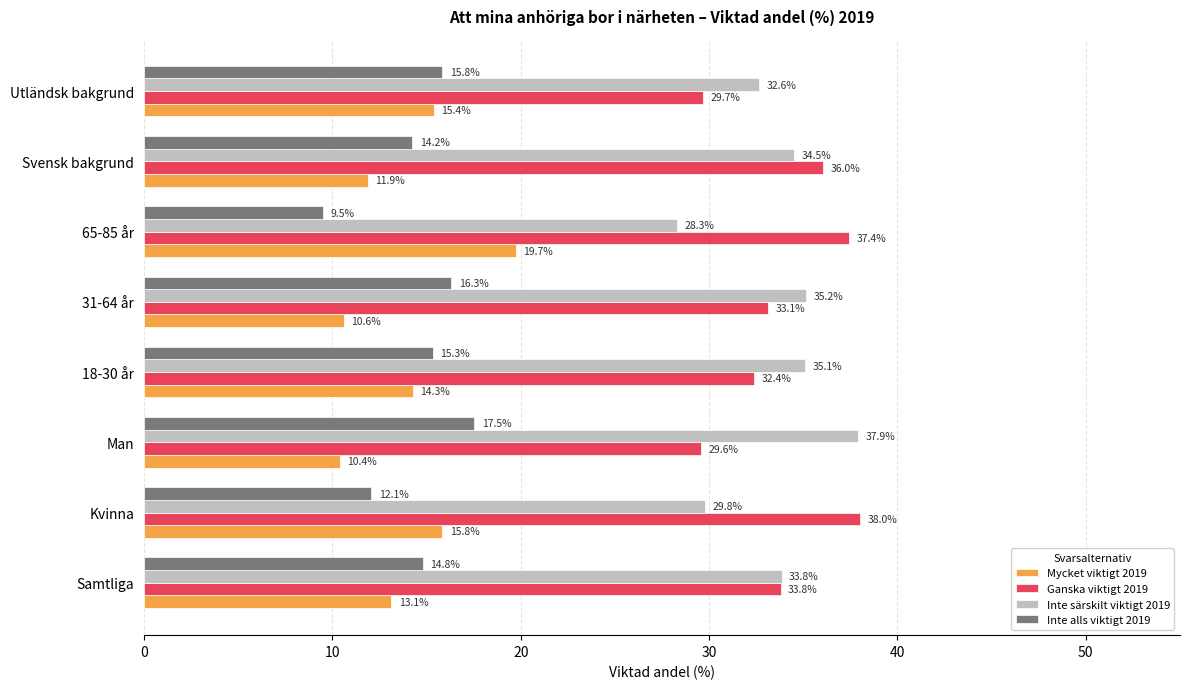

Between 65-85 år and Utländsk bakgrund, which series saw the biggest shift?

Ganska viktigt 2019